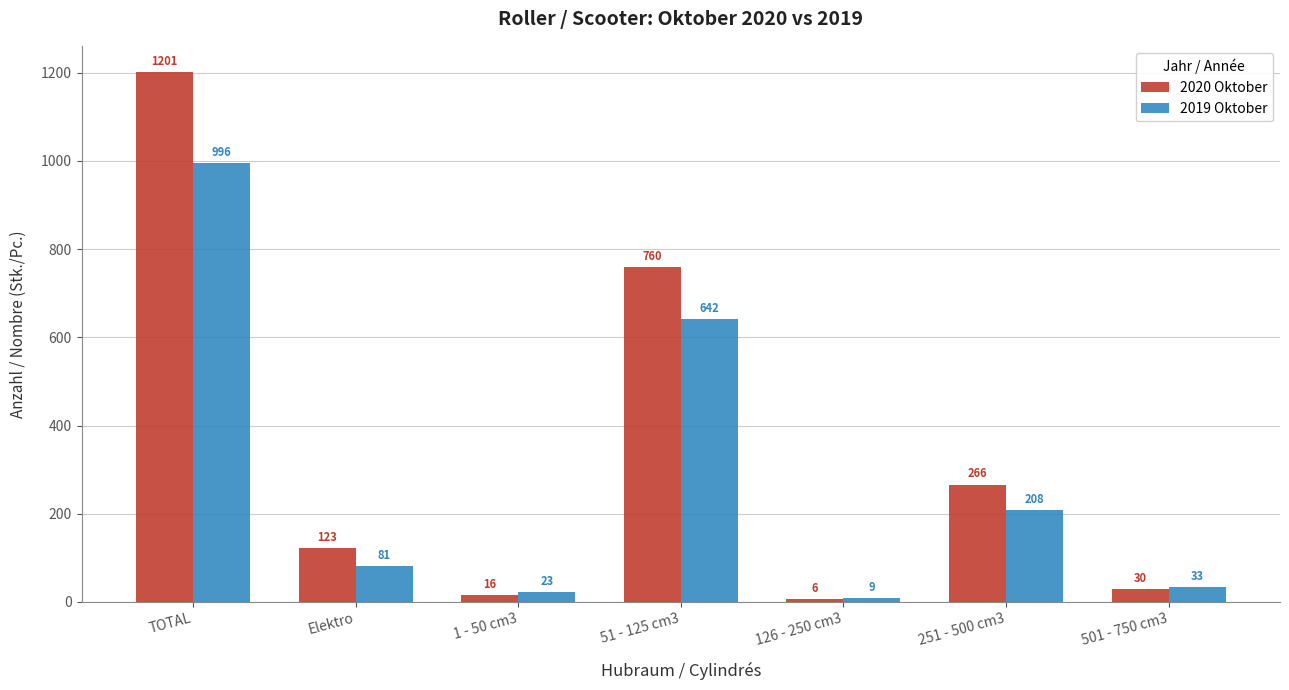

Which series has the largest total across all categories?

2020 Oktober